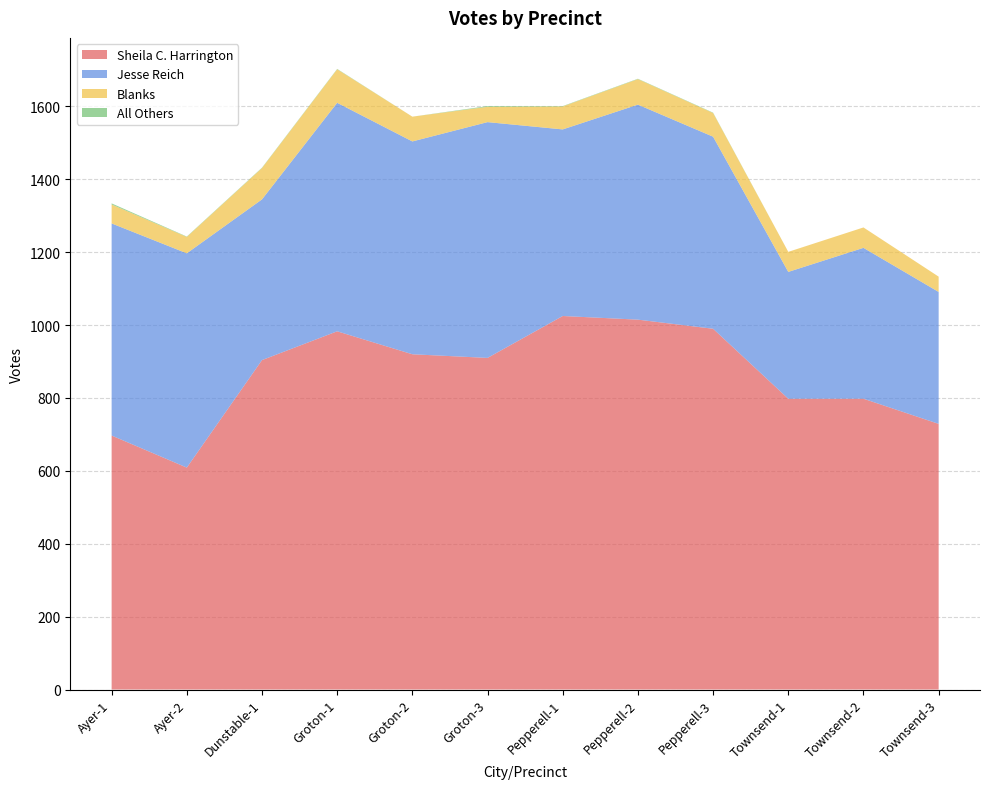

Reading left to right, extract all data points from this chart.

Sheila C. Harrington: 697	609	904	983	920	910	1025	1015	990	798	798	729
Jesse Reich: 582	588	441	627	584	647	512	590	527	348	414	362
Blanks: 52	45	86	92	68	42	63	70	65	55	56	42
All Others: 3	1	1	1	0	2	1	1	1	0	0	0